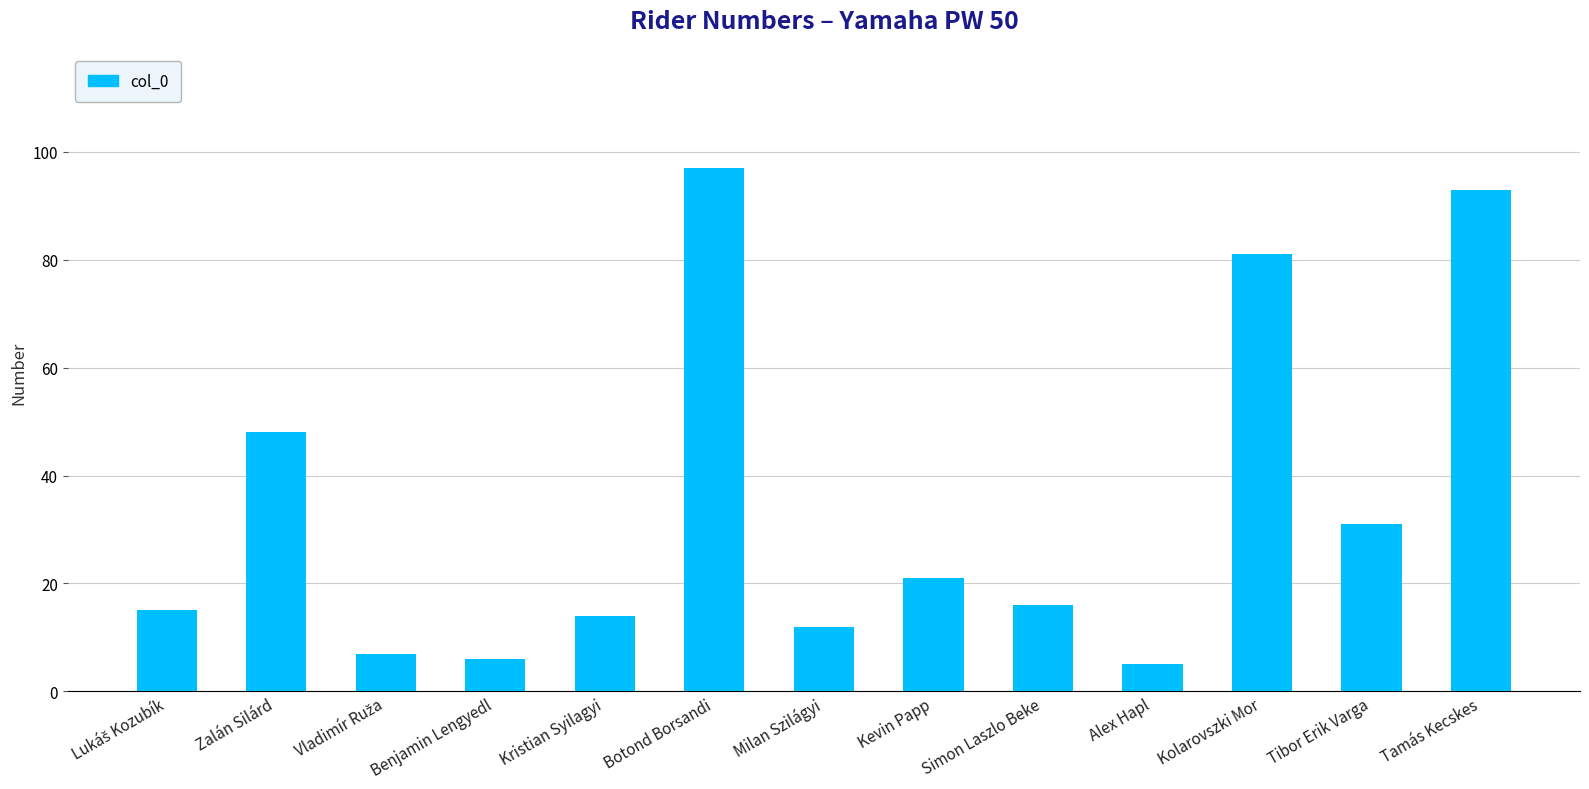

At which label is the value closest to 51?

Zalán Silárd